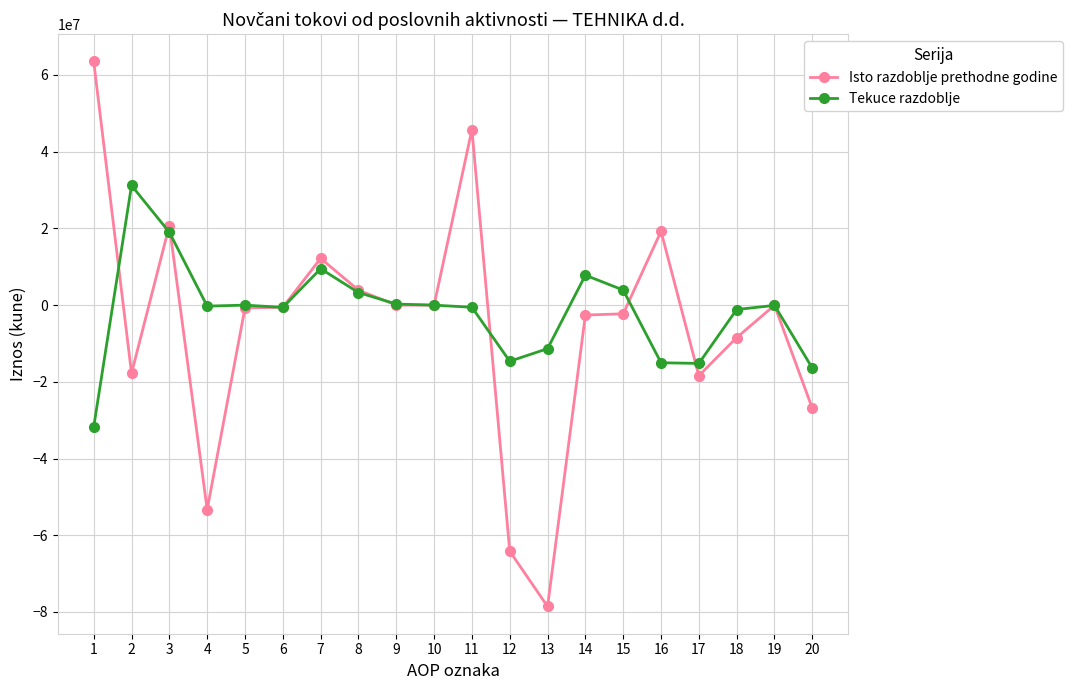

Is the value of Tekuce razdoblje at 14 greater than the value of Isto razdoblje prethodne godine at 12?

Yes